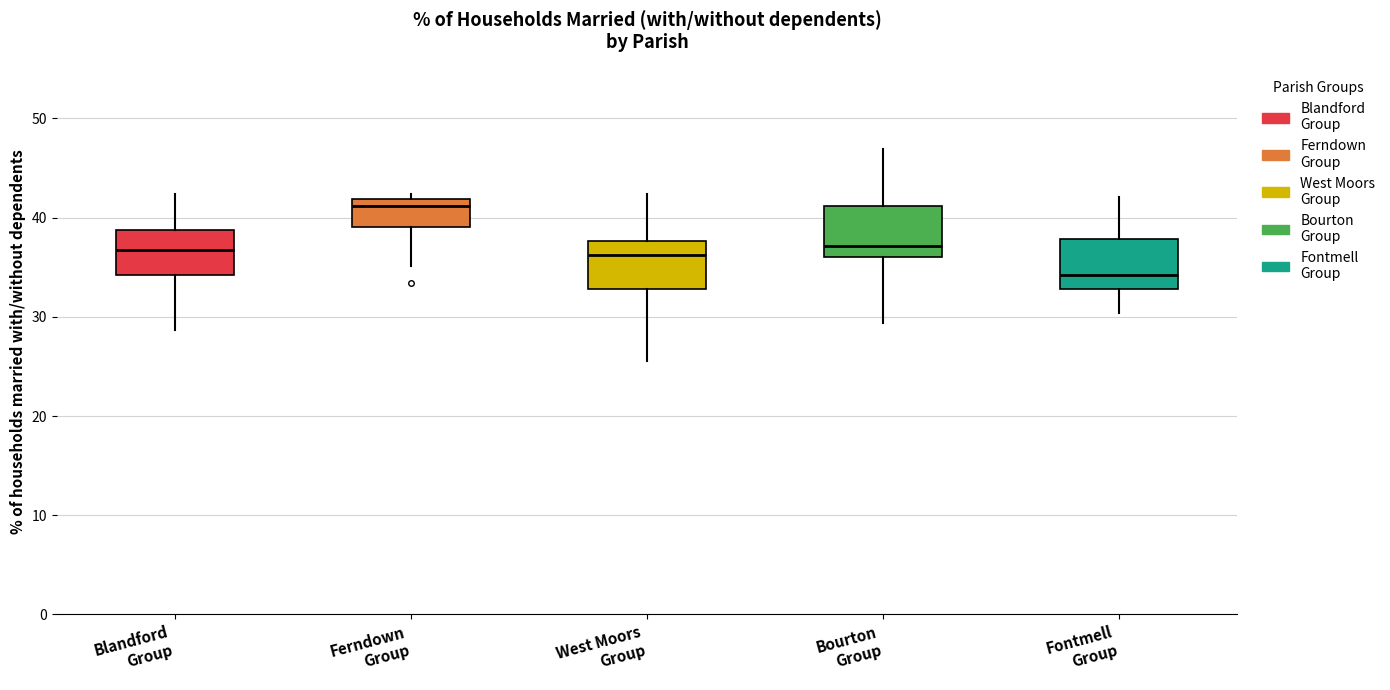

Reading left to right, read every box against the y-axis: the position of its median line, the range the box covers, and the ends of its whiskers. The values are not printed on the chart, so give them approximately, as read against the axis.

Blandford Group: median 37, box 34 to 39, whiskers 29 to 42
Ferndown Group: median 41, box 39 to 42, whiskers 35 to 42 (just above the box's upper edge)
West Moors Group: median 36, box 33 to 38, whiskers 25 to 42
Bourton Group: median 37, box 36 to 41, whiskers 29 to 47
Fontmell Group: median 34, box 33 to 38, whiskers 30 to 42